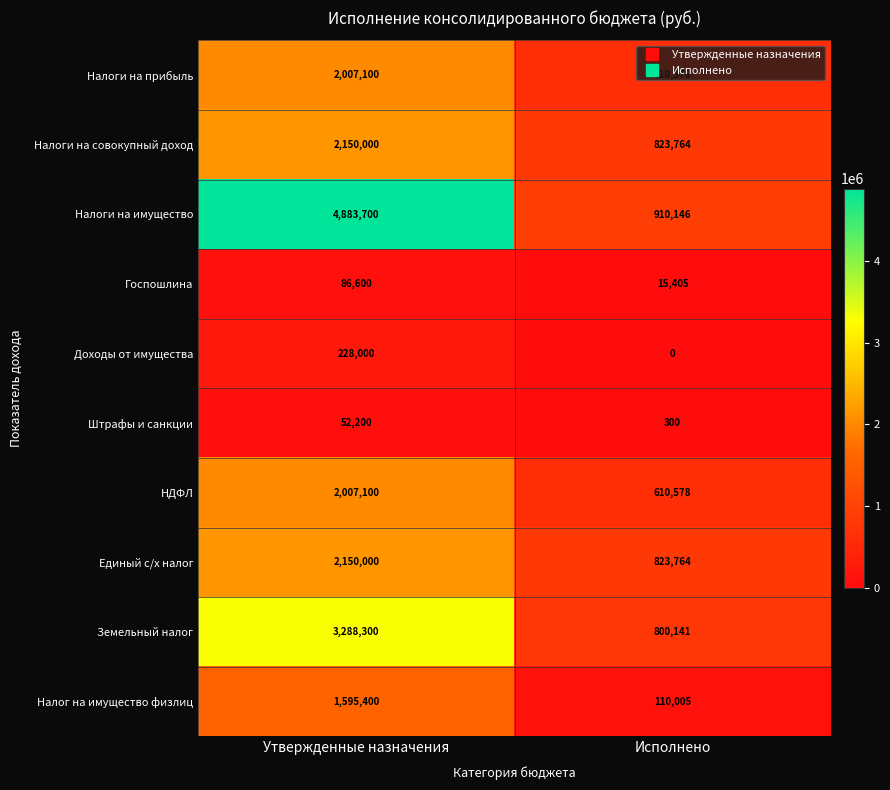

What is the sum of the Штрафы и санкции values at Исполнено and Утвержденные назначения?

52500